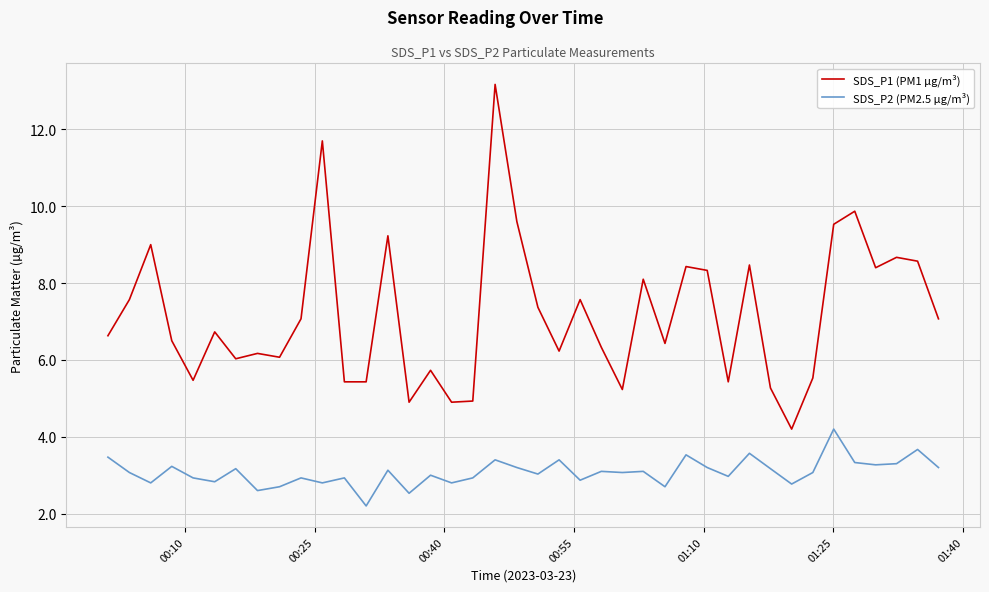

At how many categories does at least one series exceed 7?

19